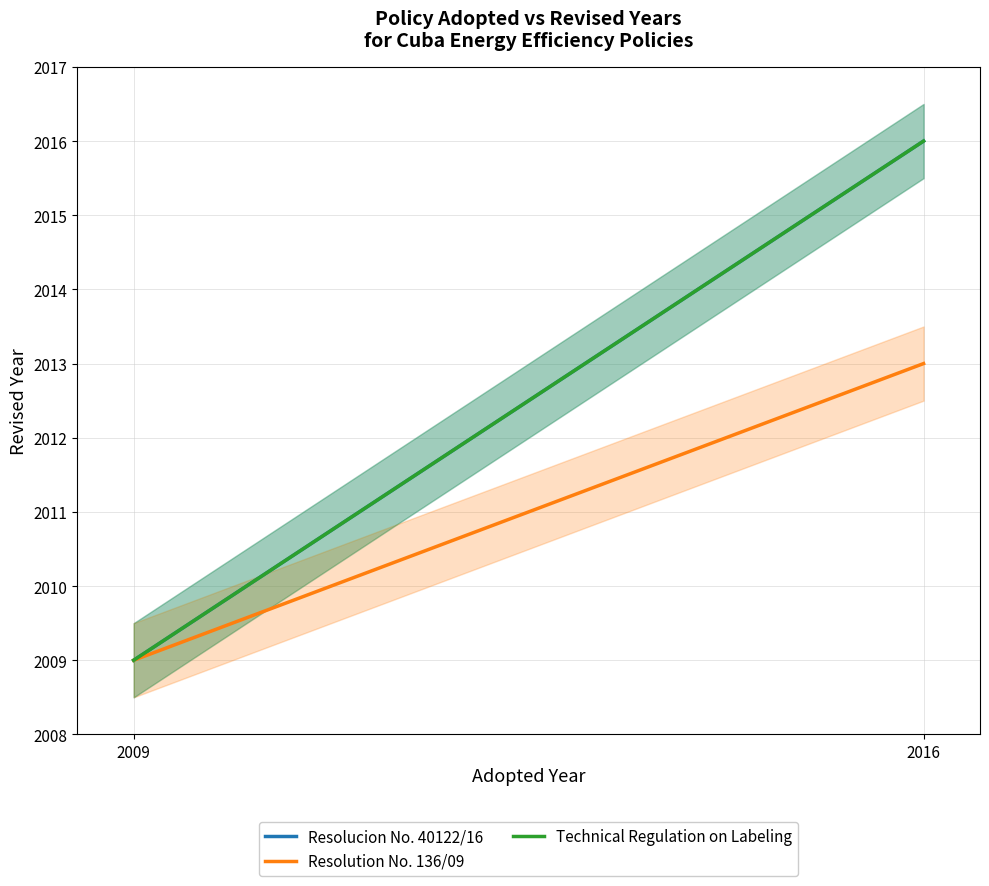

What is the difference between the highest and lowest values at 2016?

3